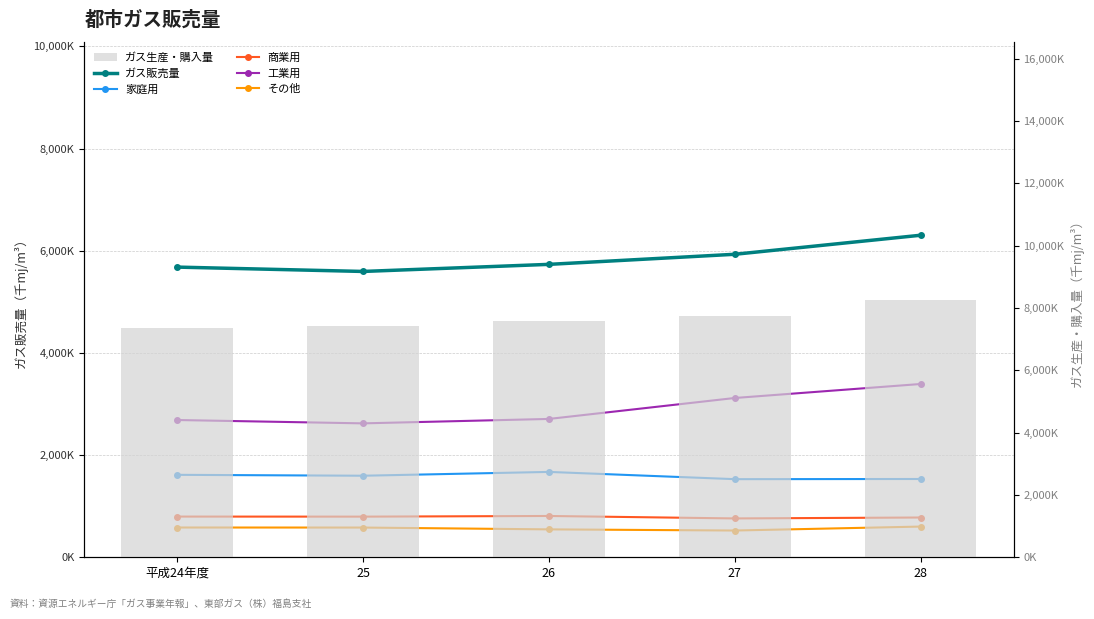

Which has a higher value, 25 or 27?

27